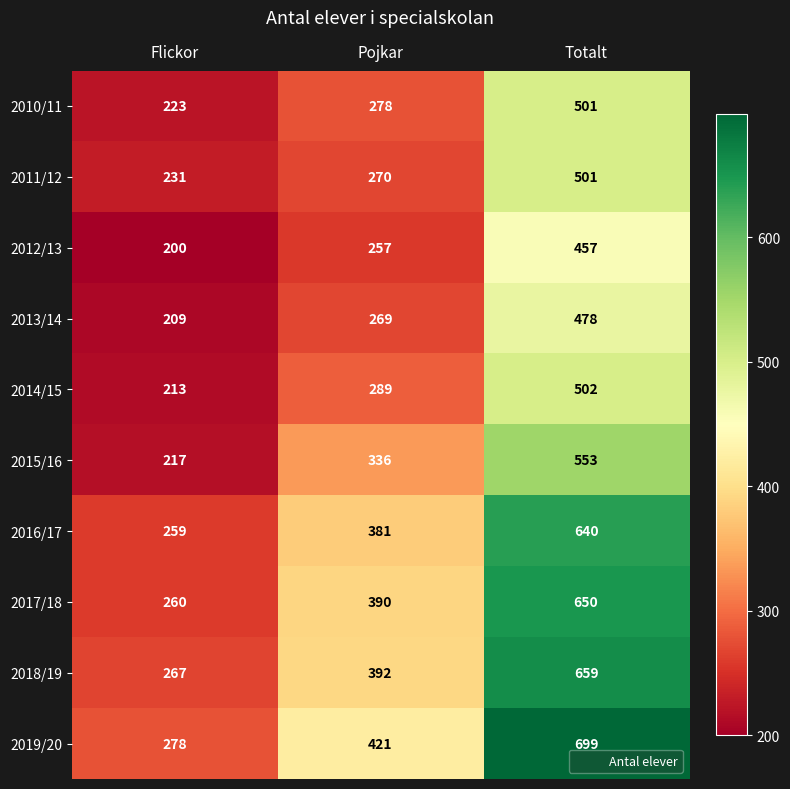

At Pojkar, list the series in order from largest to smallest.

2019/20, 2018/19, 2017/18, 2016/17, 2015/16, 2014/15, 2010/11, 2011/12, 2013/14, 2012/13